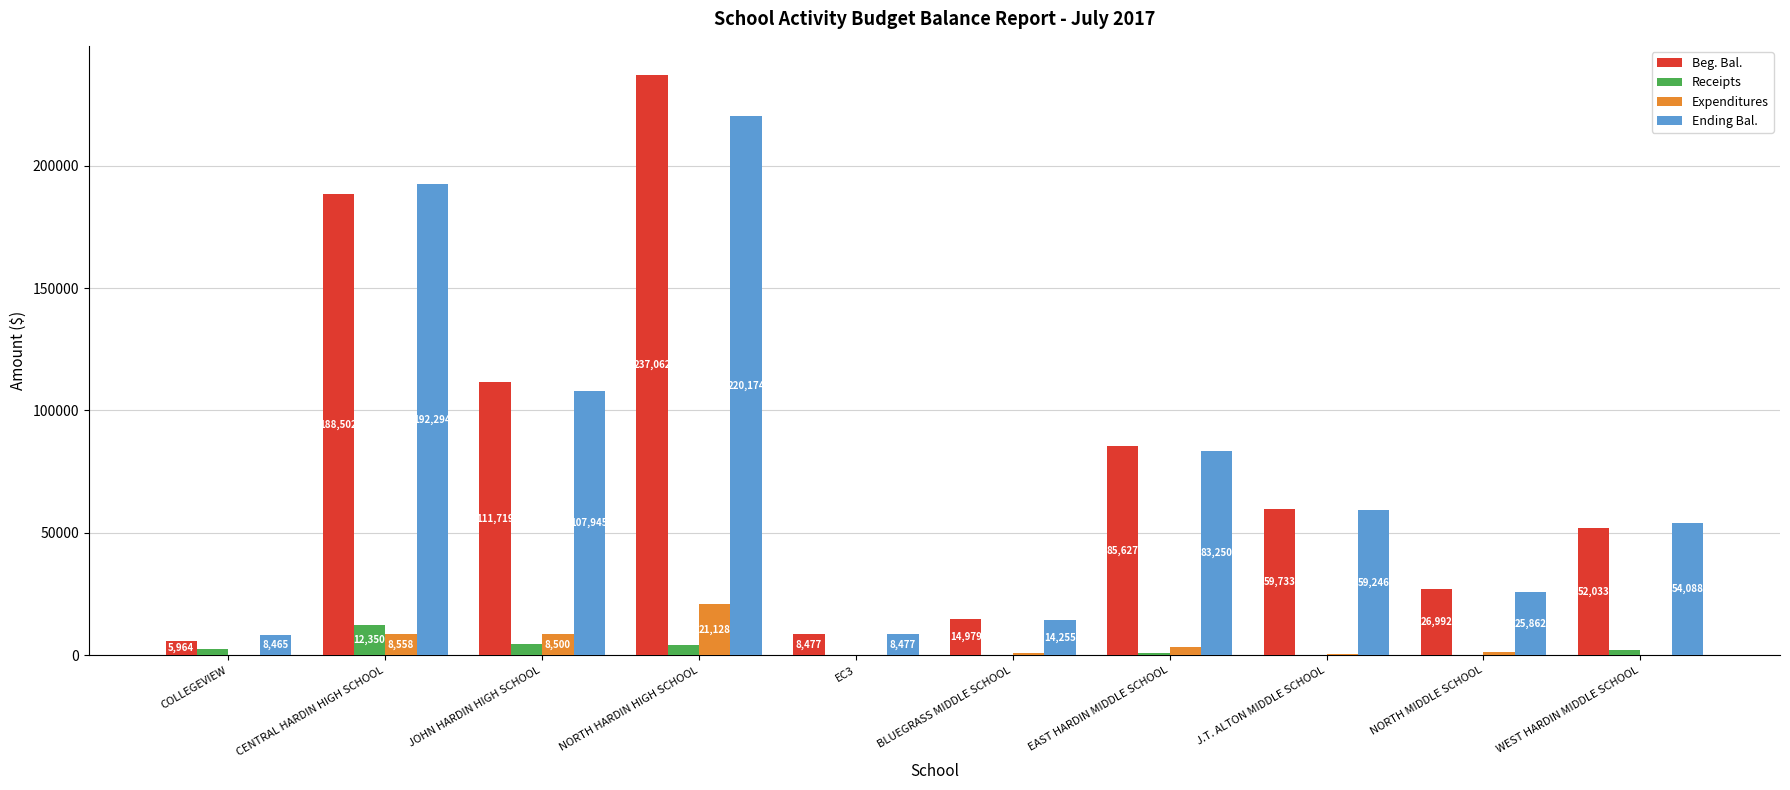

What is the maximum value shown in the chart?

237062.1